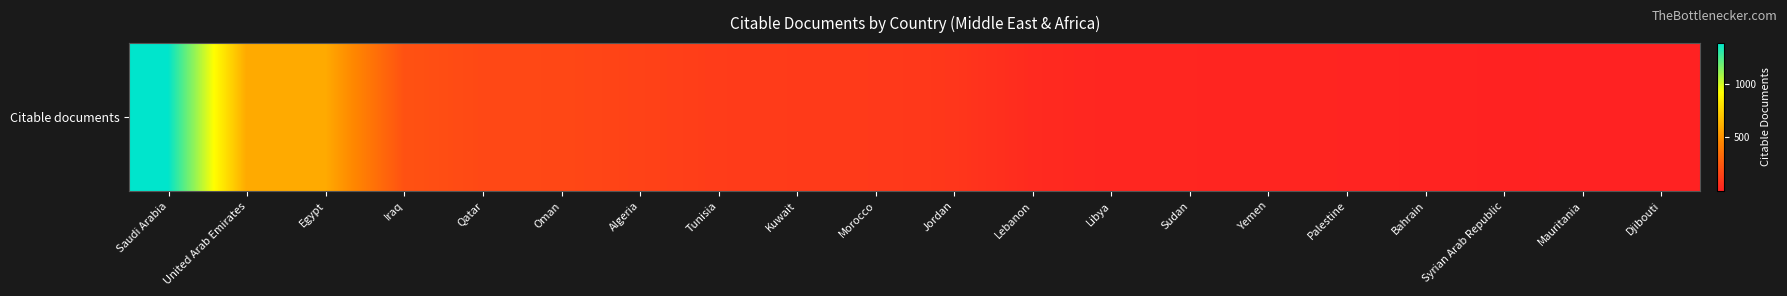

What is the difference between the second highest and minimum values?

592